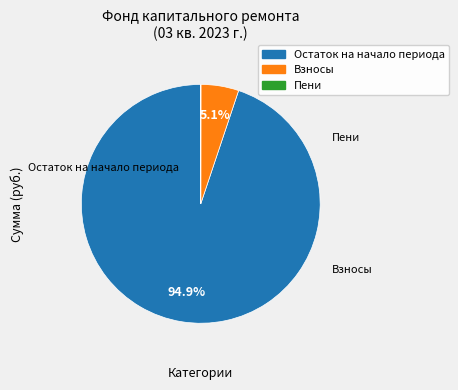

Is there any slice that represents more than half of the pie?

Yes